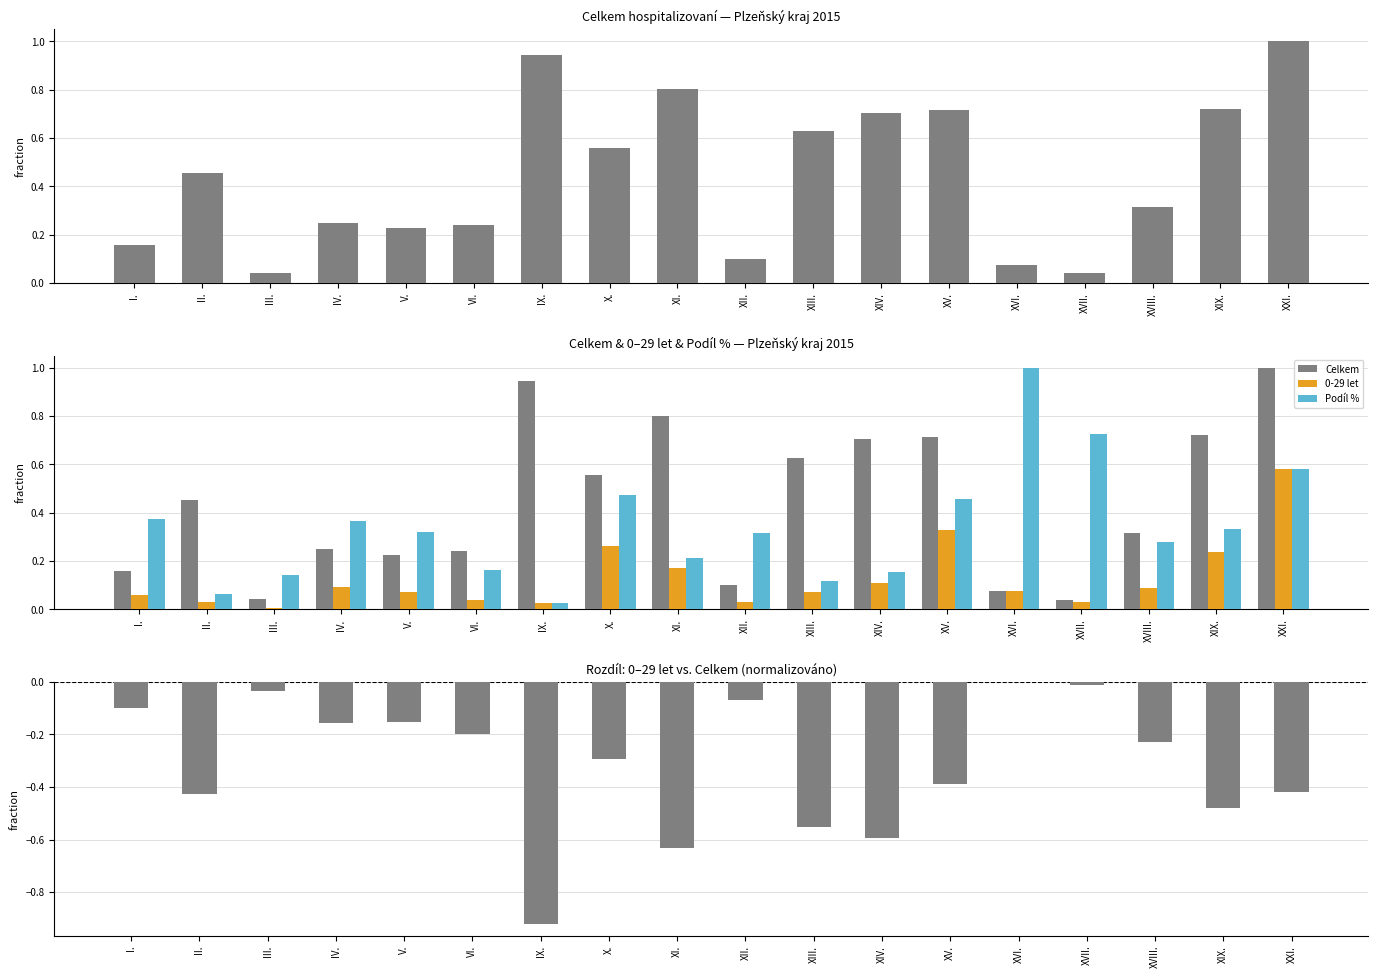

Is it true that Podíl % equals 0.1 at II.?

True